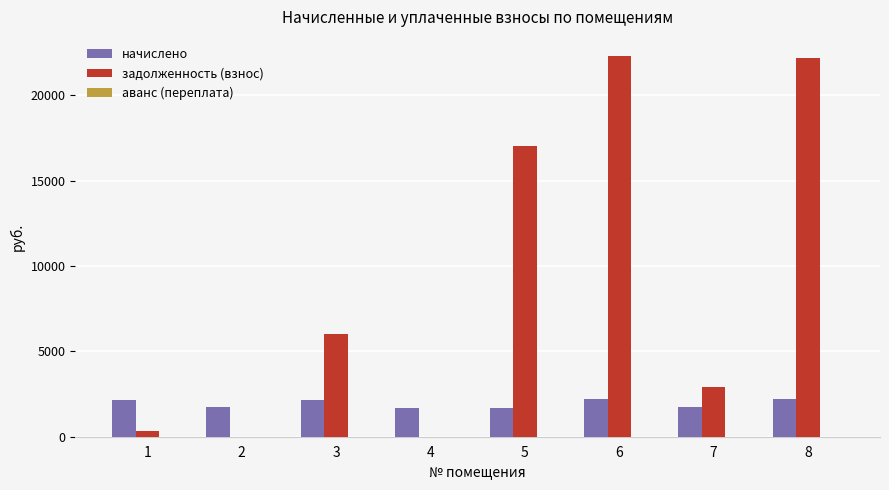

How many data points does each series have?

8